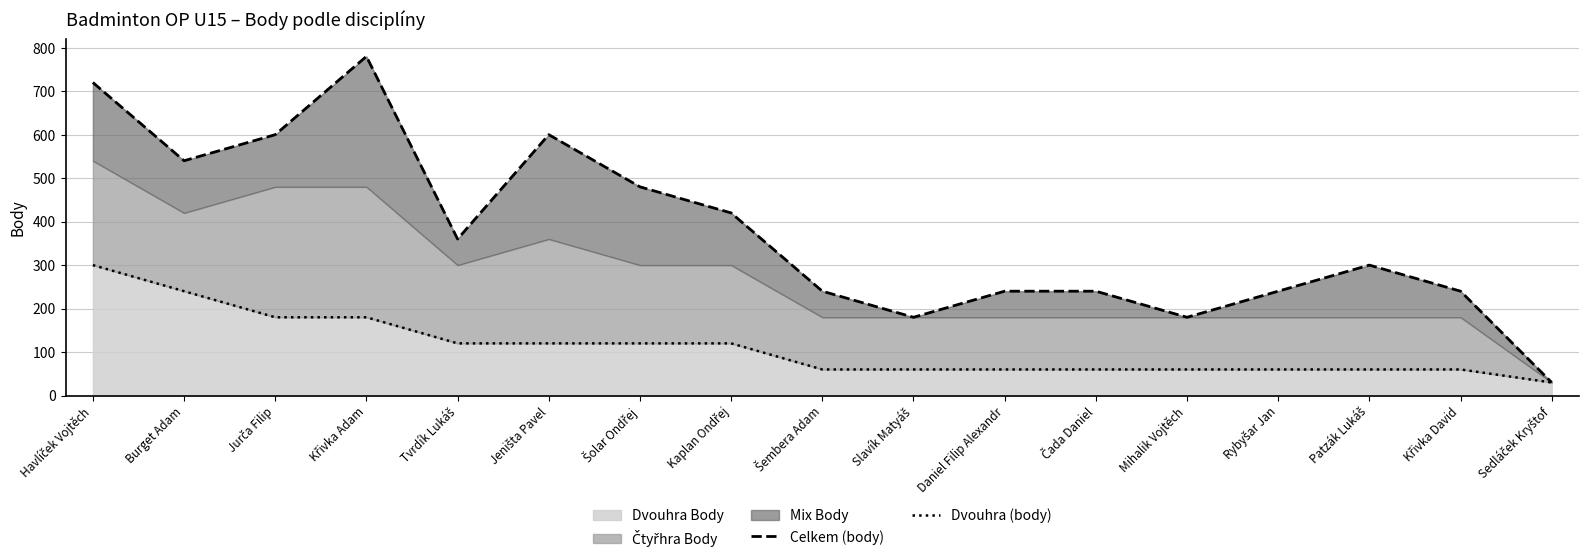

How many lines are shown in the chart?

2